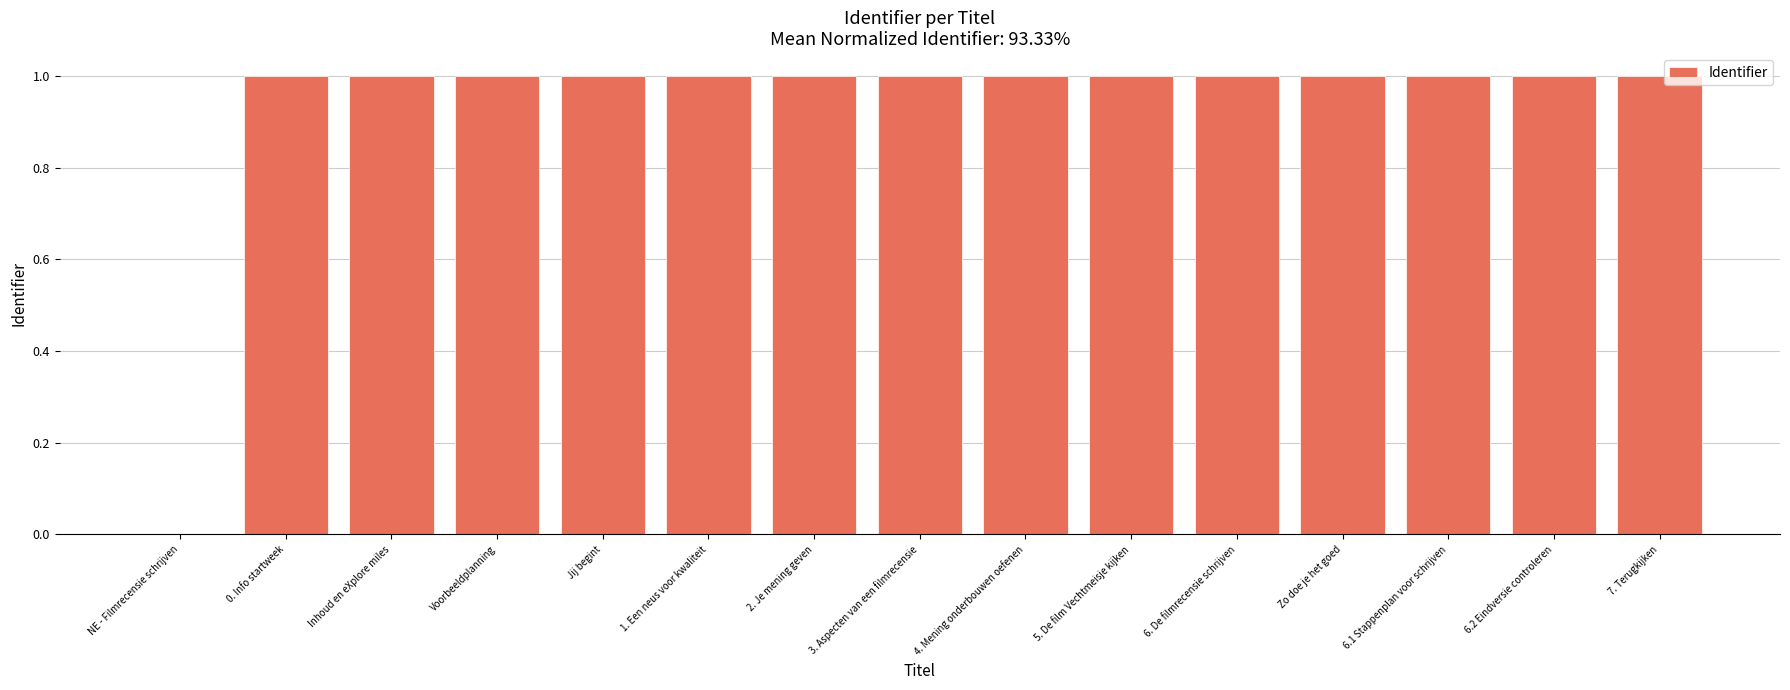

Is it true that the value at Voorbeeldplanning is 1.0?

True